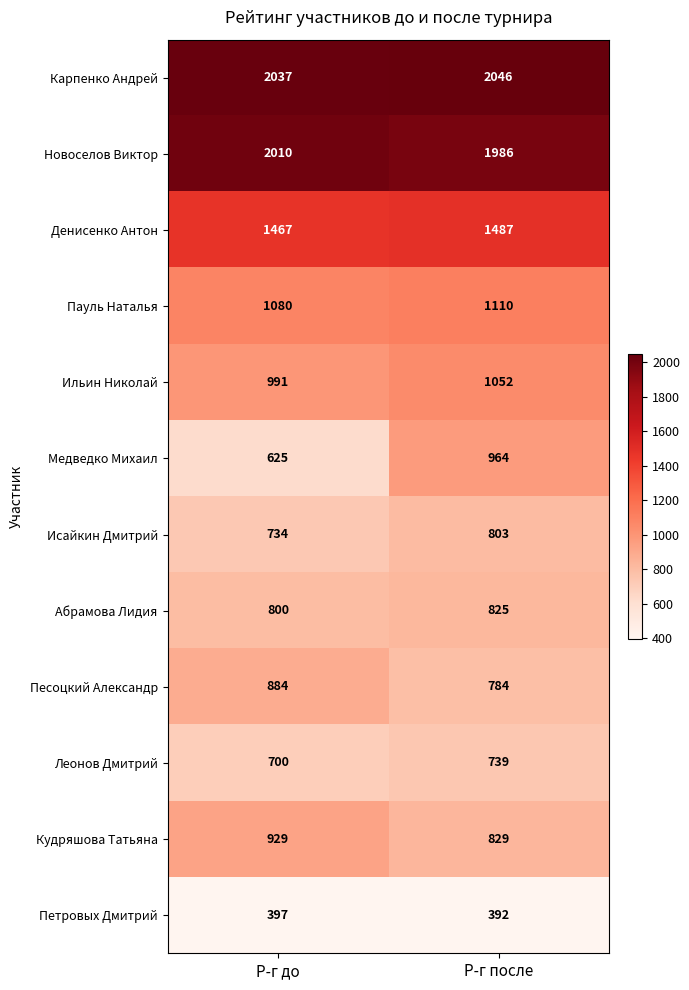

Rank the series at Р-г до from highest to lowest value.

Карпенко Андрей, Новоселов Виктор, Денисенко Антон, Пауль Наталья, Ильин Николай, Кудряшова Татьяна, Песоцкий Александр, Абрамова Лидия, Исайкин Дмитрий, Леонов Дмитрий, Медведко Михаил, Петровых Дмитрий